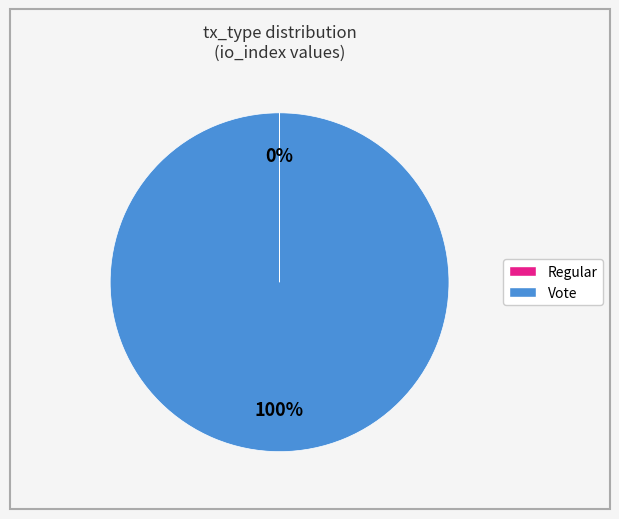

Which slice is the largest?

Vote